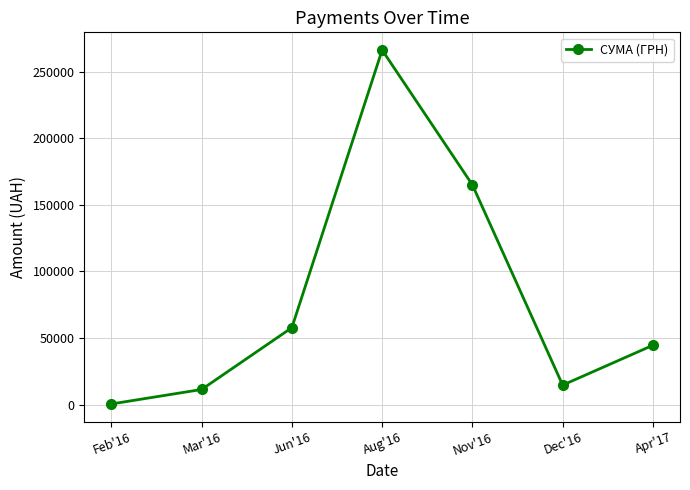

Reading right to left, list all the values displayed in this chart.

Apr'17=44543.1	Dec'16=14600.0	Nov'16=165080.9	Aug'16=266408.2	Jun'16=57774.4	Mar'16=11304.0	Feb'16=428.4